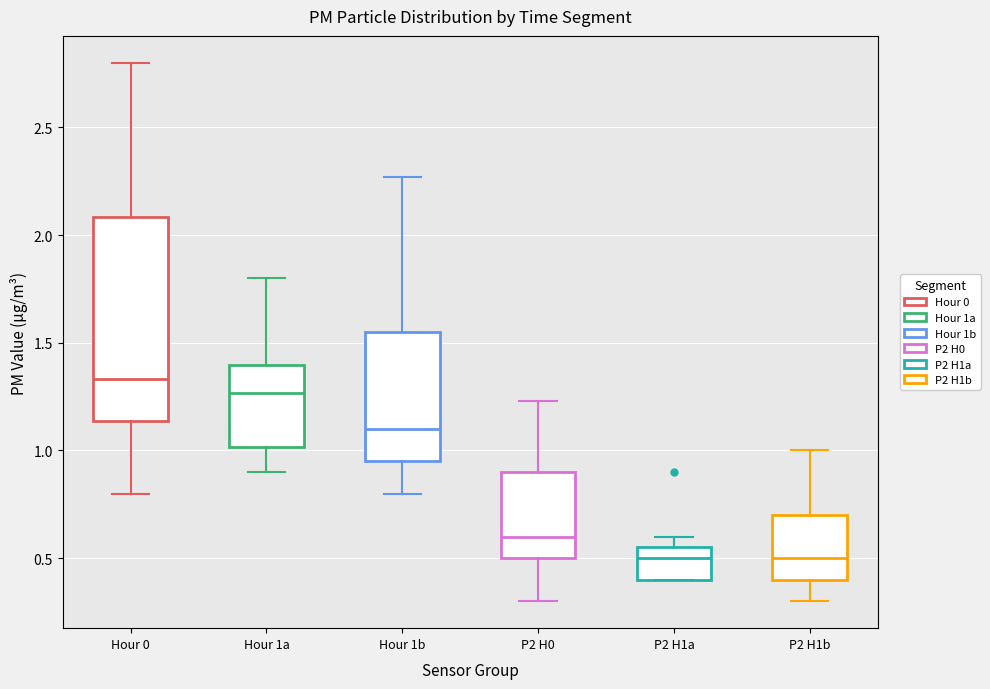

Reading left to right, read every box against the y-axis: the position of its median line, the range the box covers, and the ends of its whiskers. The values are not printed on the chart, so give them approximately, as read against the axis.

Hour 0: median 1.35, box 1.15 to 2.10, whiskers 0.80 to 2.80
Hour 1a: median 1.25, box 1.00 to 1.40, whiskers 0.90 to 1.80
Hour 1b: median 1.10, box 0.95 to 1.55, whiskers 0.80 to 2.25
P2 H0: median 0.60, box 0.50 to 0.90, whiskers 0.30 to 1.25
P2 H1a: median 0.50, box 0.40 to 0.55, whiskers 0.40 to 0.60
P2 H1b: median 0.50, box 0.40 to 0.70, whiskers 0.30 to 1.00